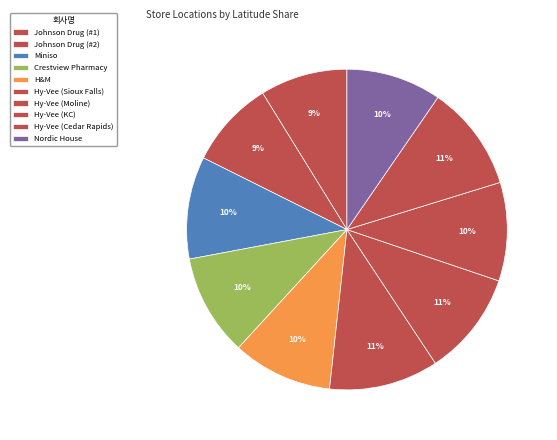

What is the change in value from Crestview Pharmacy to H&M?

-0.6